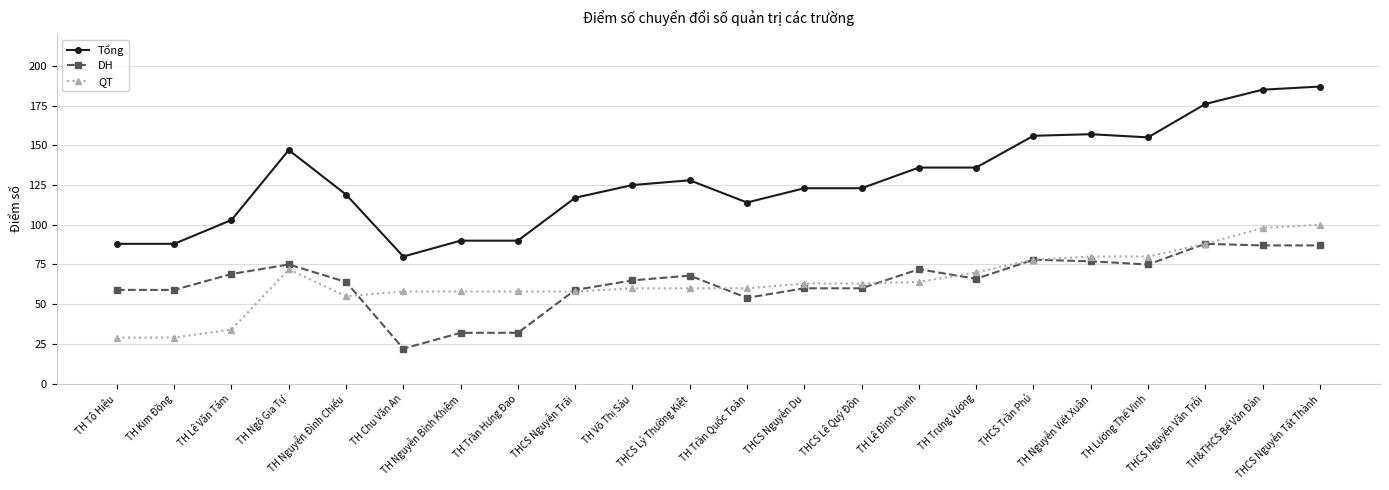

True or false: Tổng and DH cross at least once.

False